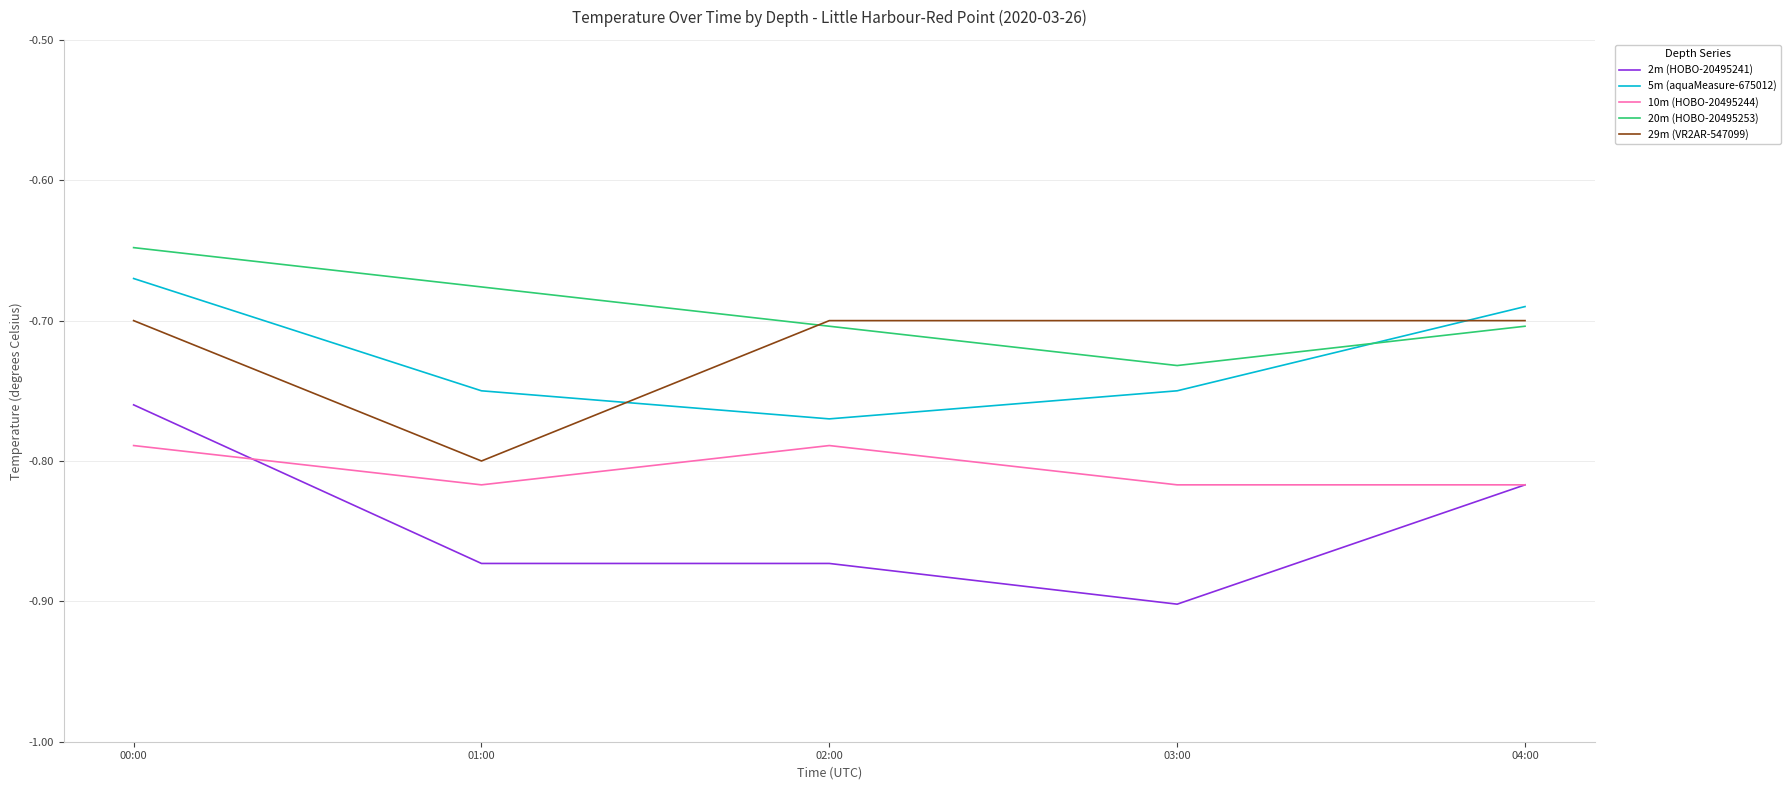

How many series are shown in this chart?

5